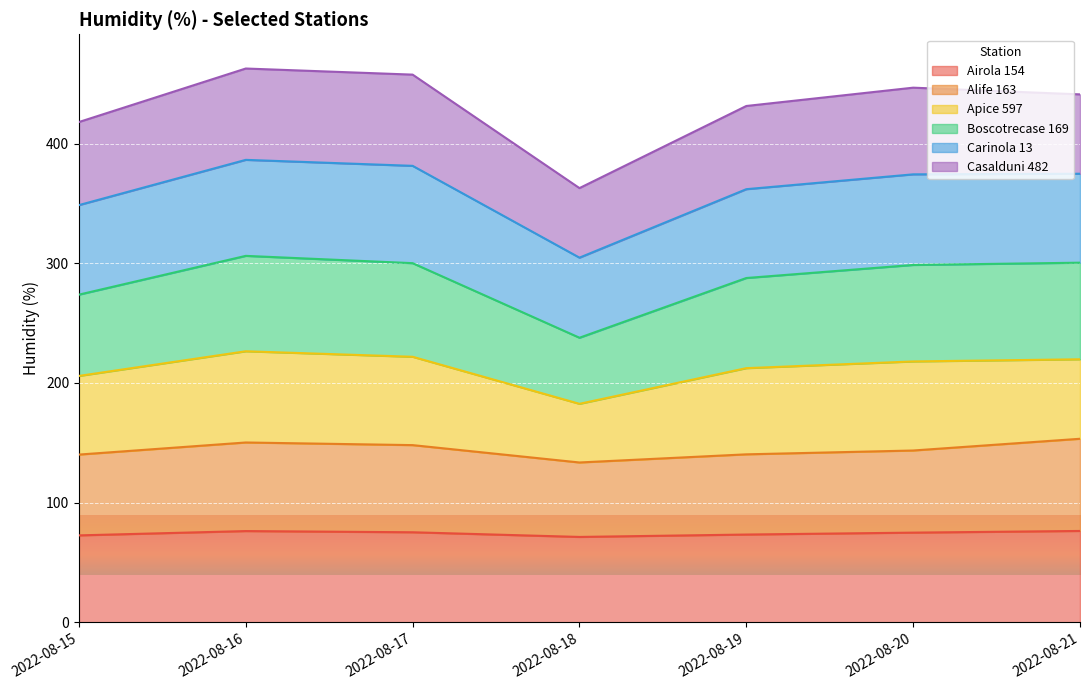

Does the chart display data point markers on the line(s)?

No